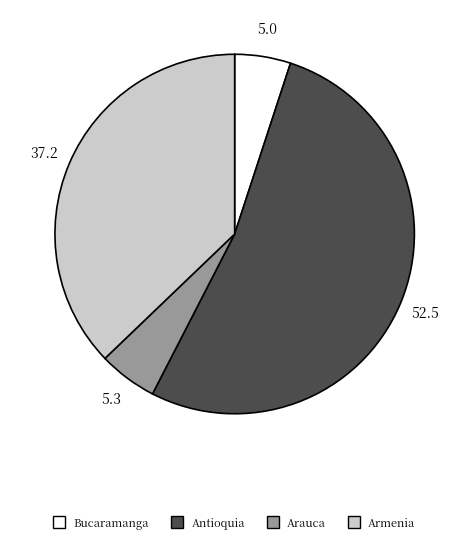

Count the number of slices in the pie.

4